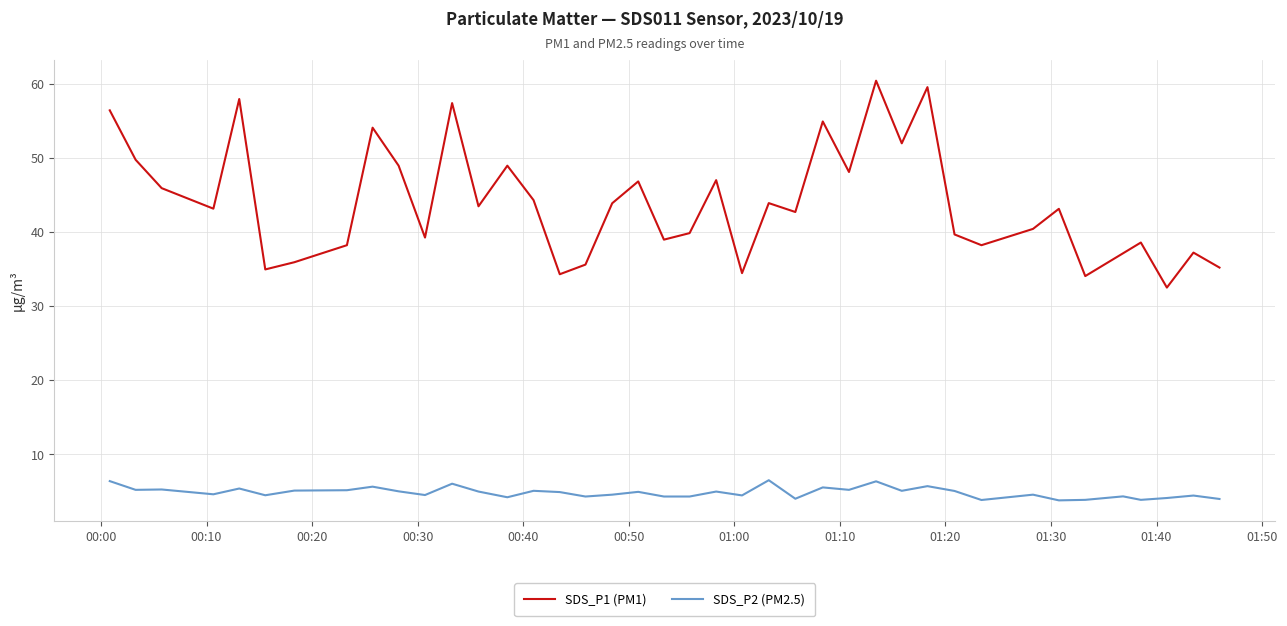

What is the difference between the second highest and minimum values in the SDS_P2 (PM2.5) series?

2.6